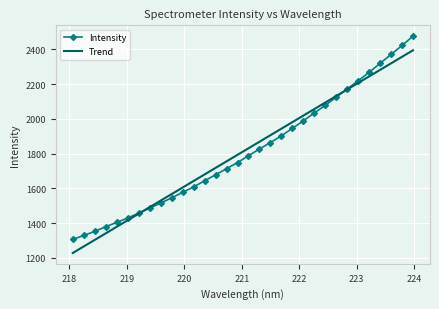

Which series has the widest spread of values?

Intensity